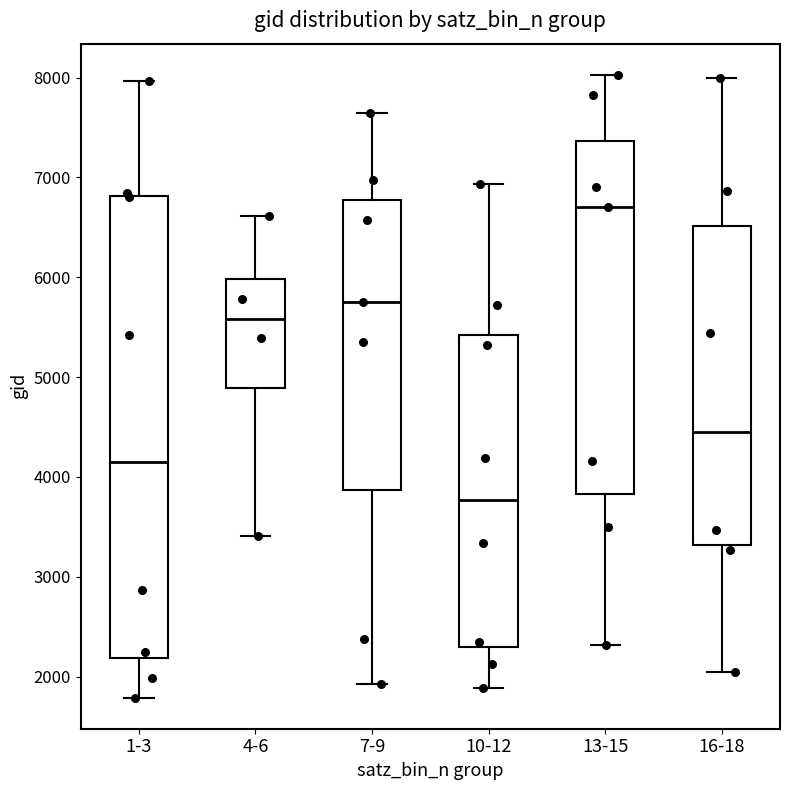

Reading left to right, read every box against the y-axis: the position of its median line, the range the box covers, and the ends of its whiskers. The values are not printed on the chart, so give them approximately, as read against the axis.

1-3: median 4100, box 2200 to 6800, whiskers 1800 to 8000
4-6: median 5600, box 4900 to 6000, whiskers 3400 to 6600
7-9: median 5800, box 3900 to 6800, whiskers 1900 to 7600
10-12: median 3800, box 2300 to 5400, whiskers 1900 to 6900
13-15: median 6700, box 3800 to 7400, whiskers 2300 to 8000
16-18: median 4500, box 3300 to 6500, whiskers 2100 to 8000